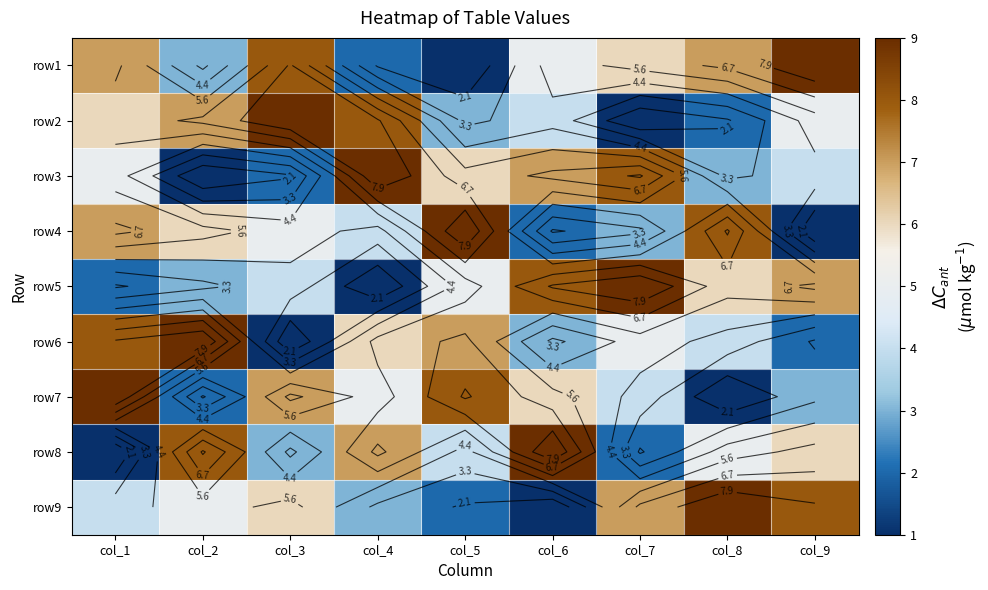

Rank the series by their maximum value, from highest to lowest.

row1, row2, row3, row4, row5, row6, row7, row8, row9